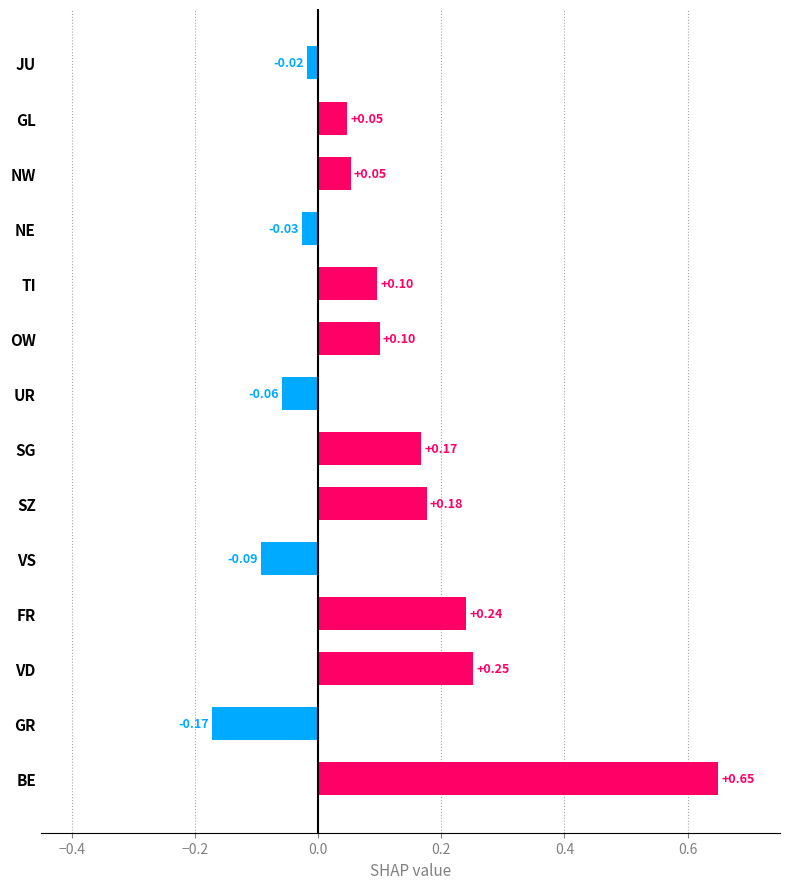

Does the chart contain any negative values?

Yes